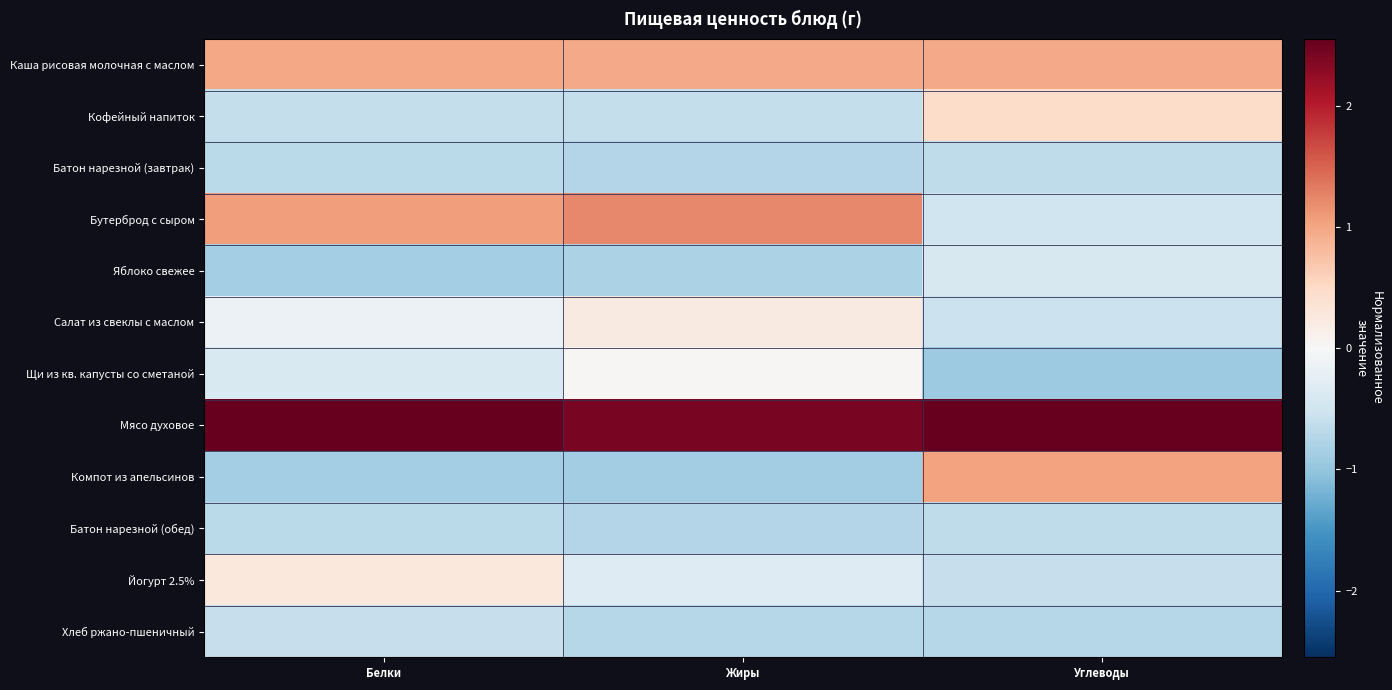

At which category is the sum across all series the highest?

Углеводы